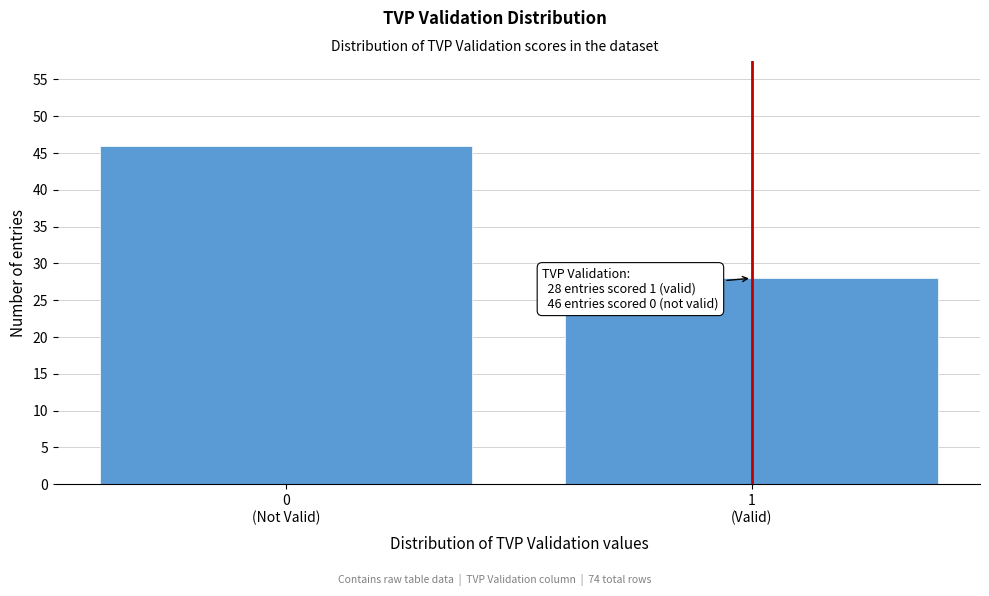

Reading right to left, extract all data points from this chart.

28	46